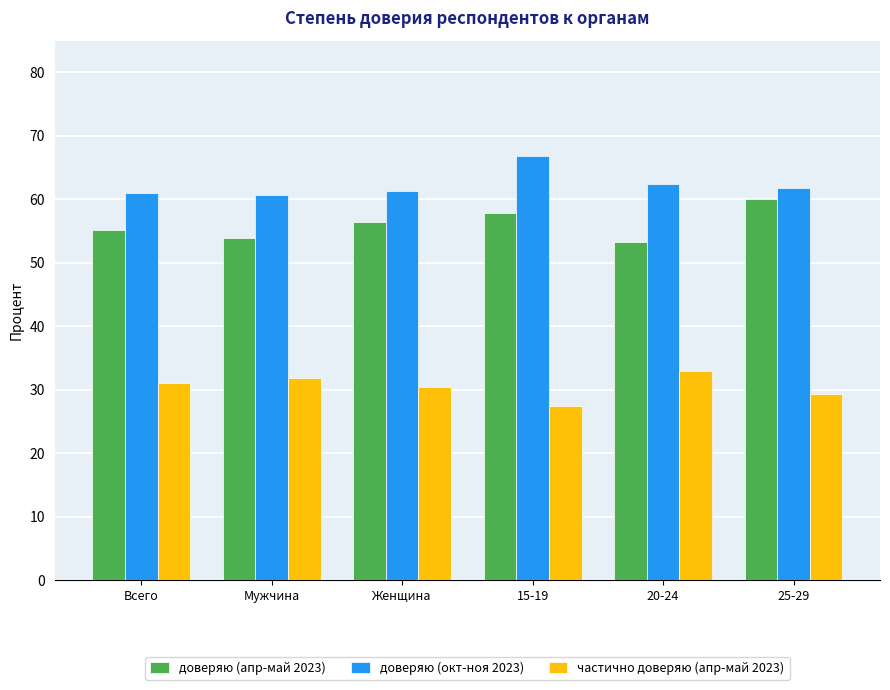

What is the maximum value shown in the chart?

66.8